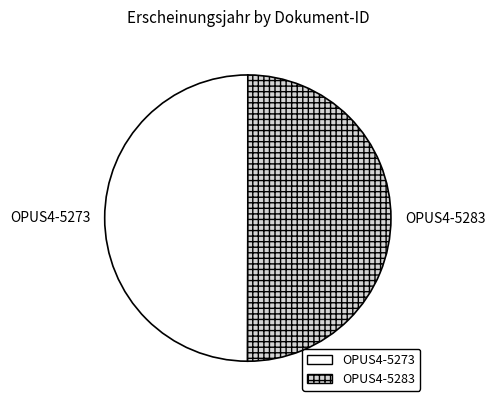

What is the ratio of the value at OPUS4-5273 to the value at OPUS4-5283?

1.0